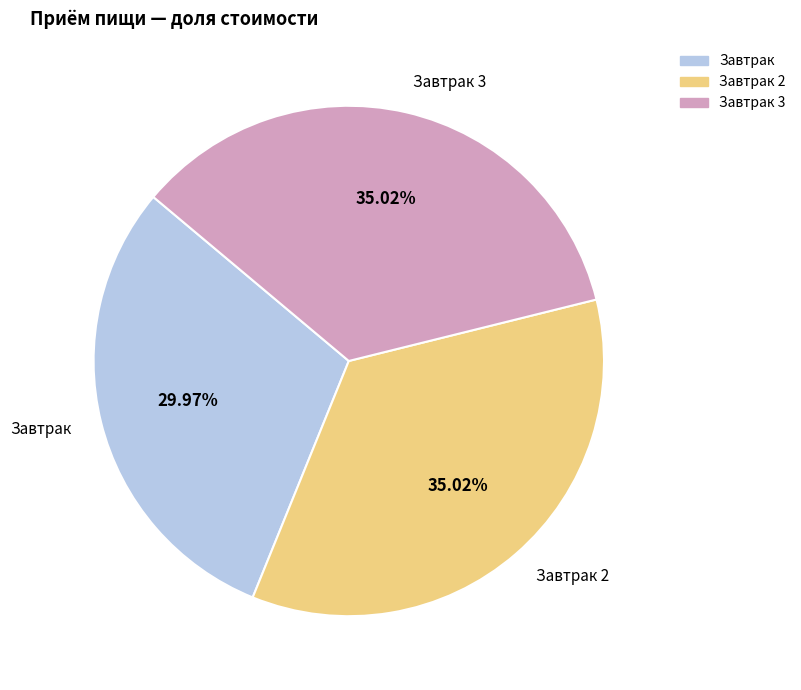

To the nearest percent, what is the difference between the largest and smallest slice percentages?

5%